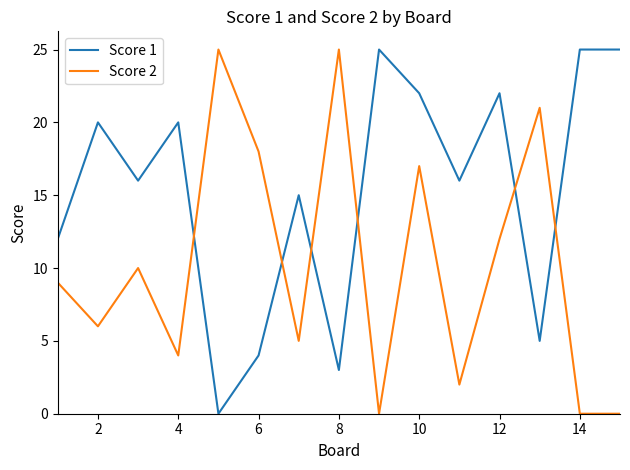

True or false: Score 1 and Score 2 cross at least once.

True